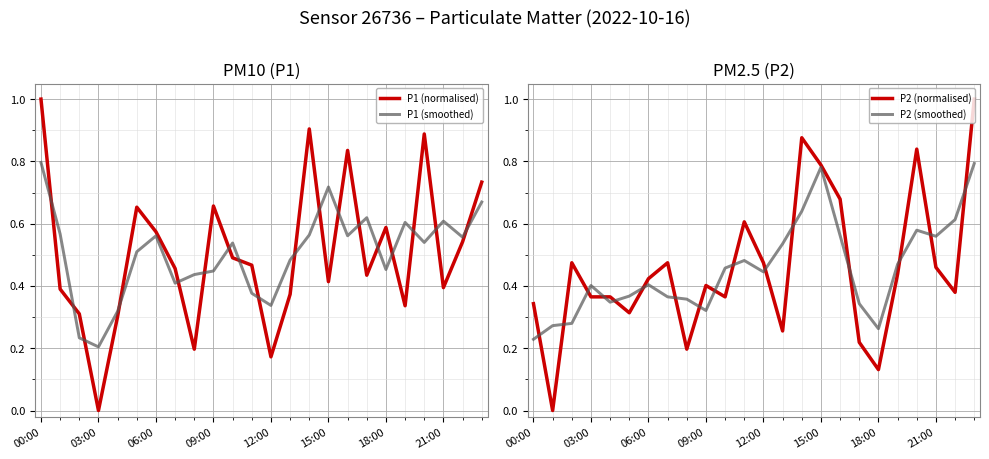

Which category has the lowest value in the P1 (smoothed) series?

03:00